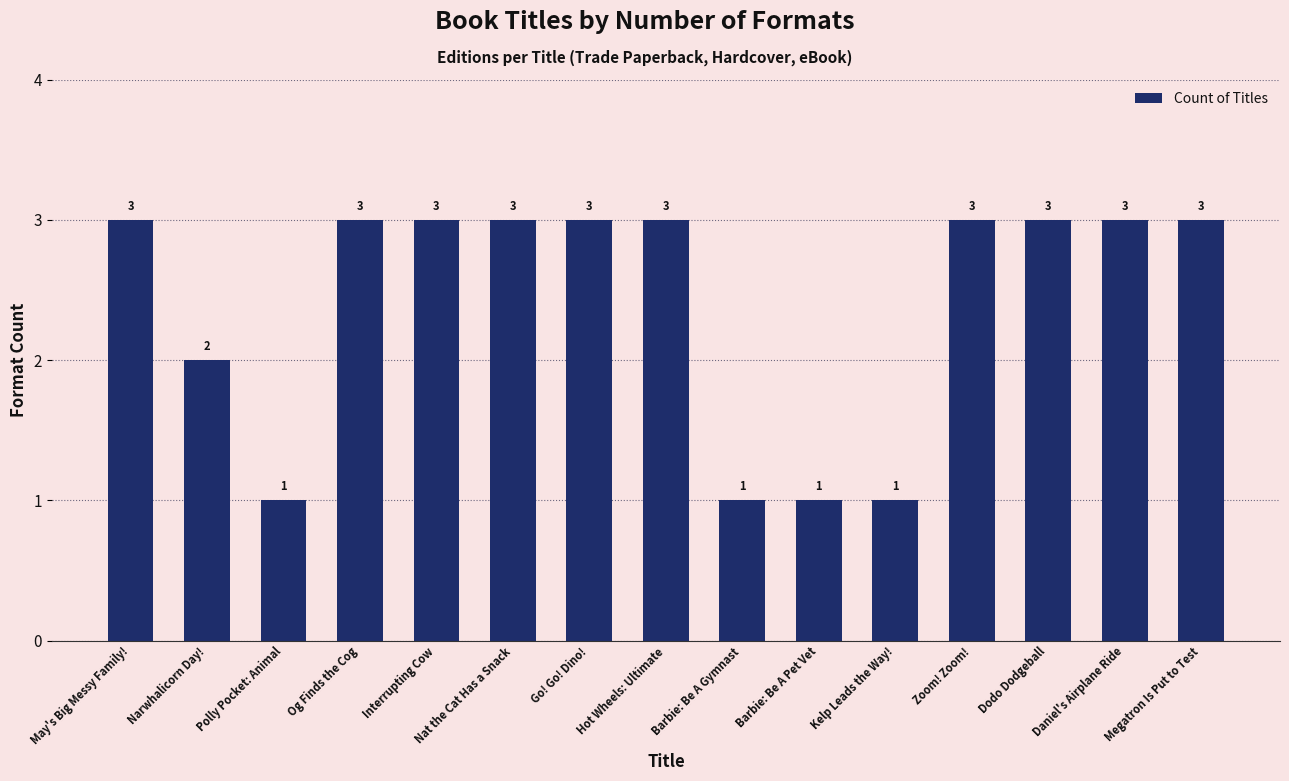

What is the maximum value shown in the chart?

3